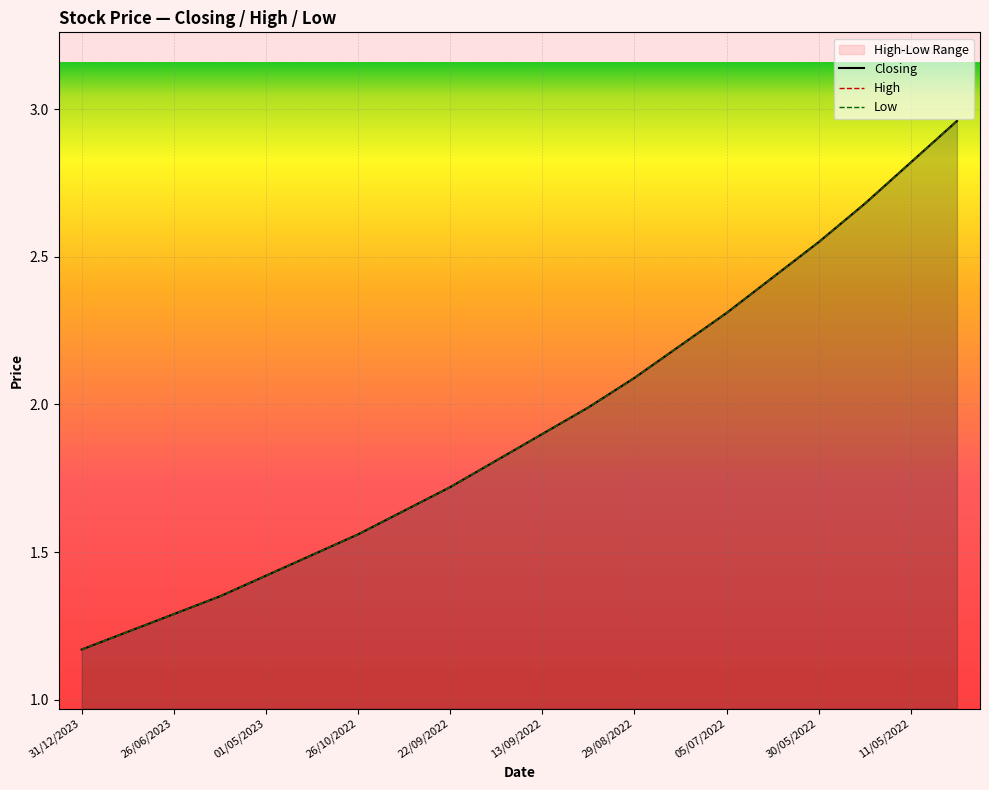

Between 14 and 15, which series saw the biggest shift?

Closing